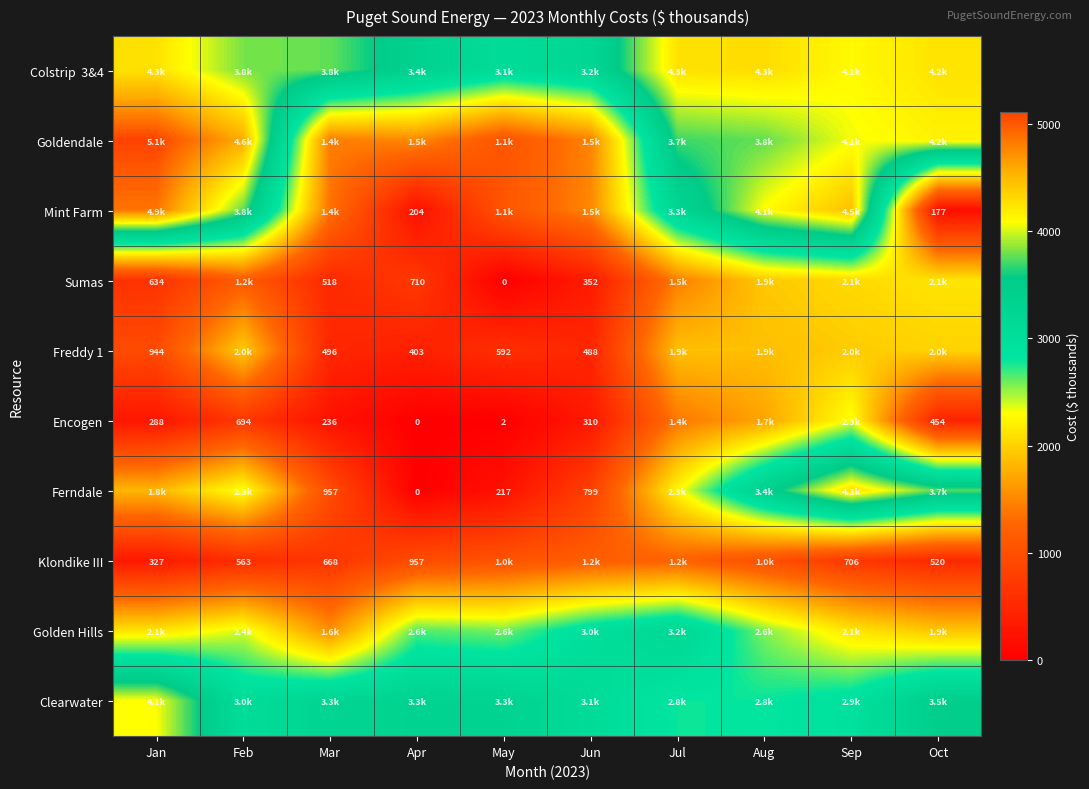

What is the difference between the Klondike III values at Apr and Sep?

250.5